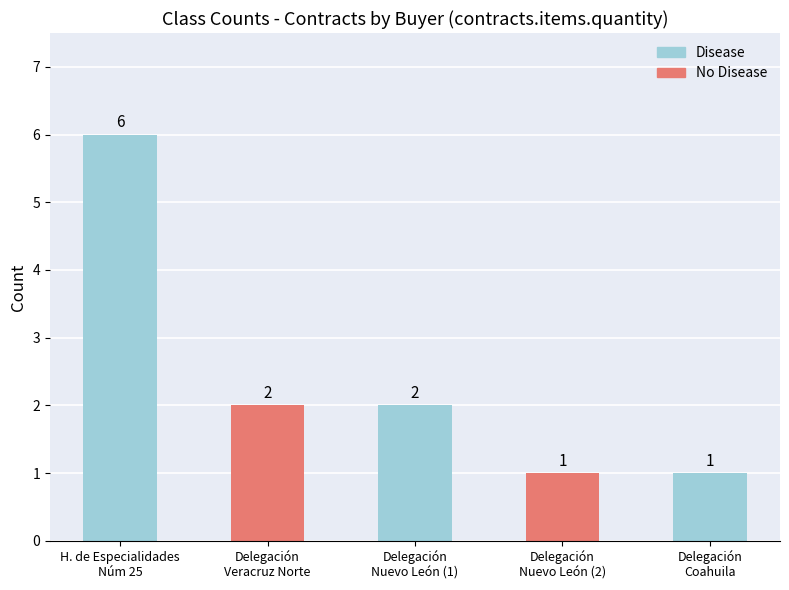

Approximately how many times larger is the value at Delegación
Veracruz Norte compared to H. de Especialidades
Núm 25?

0.3